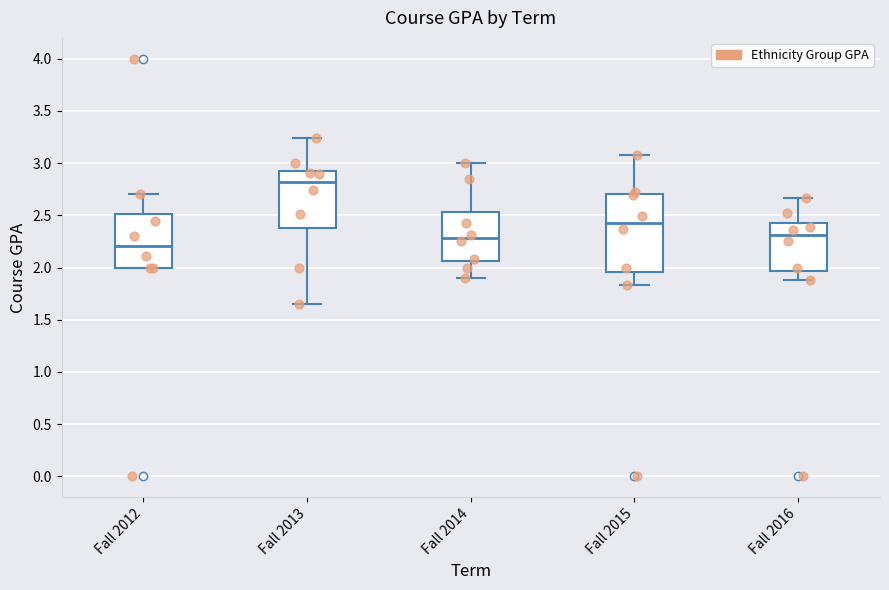

Reading left to right, read every box against the y-axis: the position of its median line, the range the box covers, and the ends of its whiskers. The values are not printed on the chart, so give them approximately, as read against the axis.

Fall 2012: median 2.20, box 2.00 to 2.50, whiskers 2.00 to 2.70
Fall 2013: median 2.80, box 2.40 to 2.95, whiskers 1.65 to 3.25
Fall 2014: median 2.30, box 2.05 to 2.55, whiskers 1.90 to 3.00
Fall 2015: median 2.45, box 1.95 to 2.70, whiskers 1.85 to 3.10
Fall 2016: median 2.30, box 1.95 to 2.40, whiskers 1.90 to 2.65